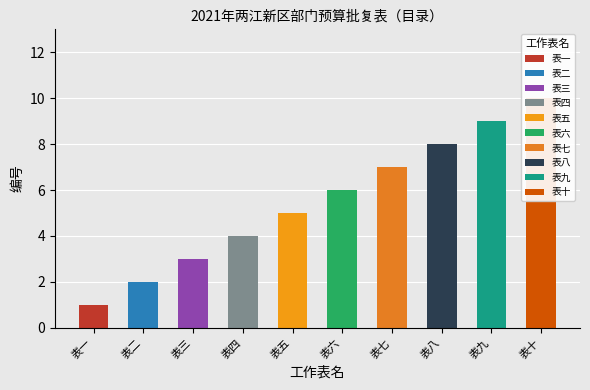

What is the difference between the values at 表十 and 表三?

7